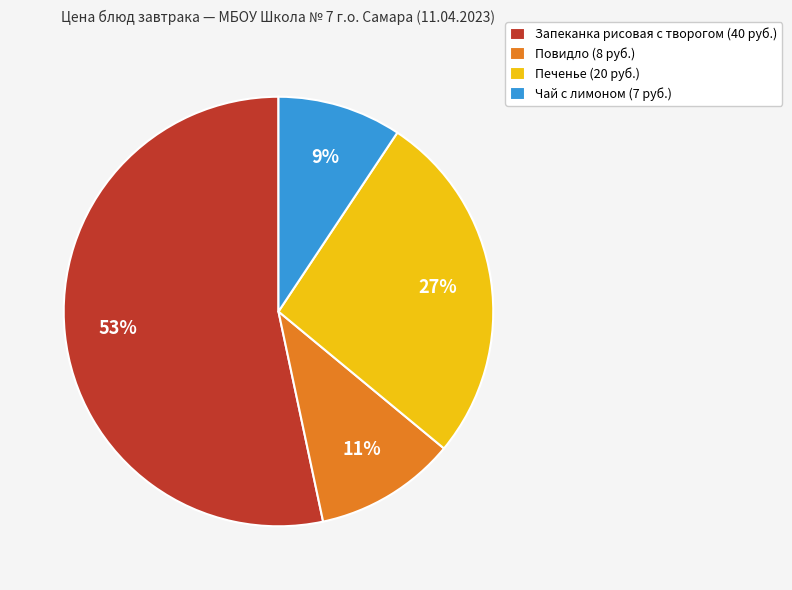

Combined, do Повидло (8 руб.) and Чай с лимоном (7 руб.) account for over 50%?

No